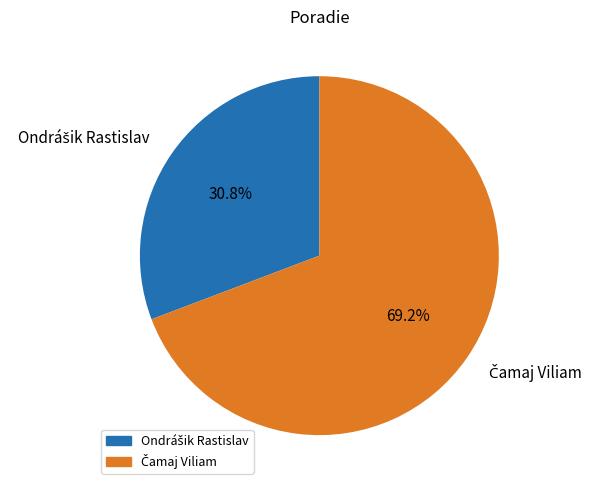

Does any single category account for the majority?

Yes